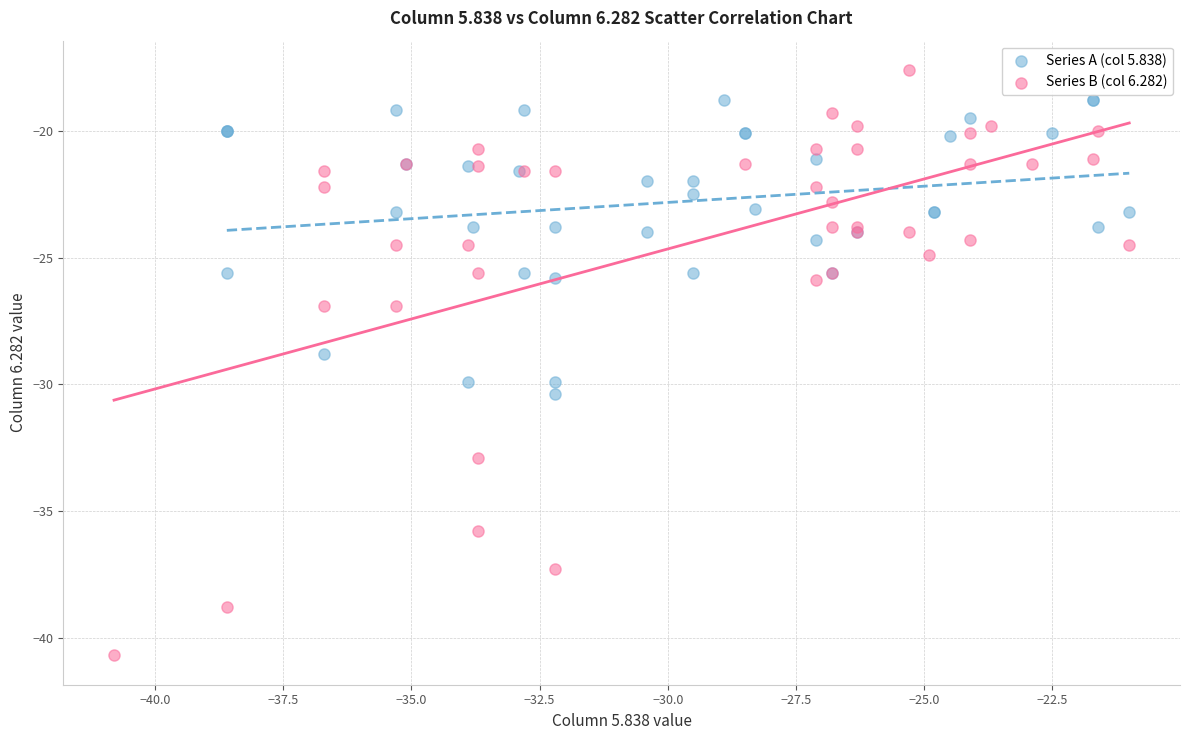

What are all the series names shown in the legend?

Series A (col 5.838), Series B (col 6.282)